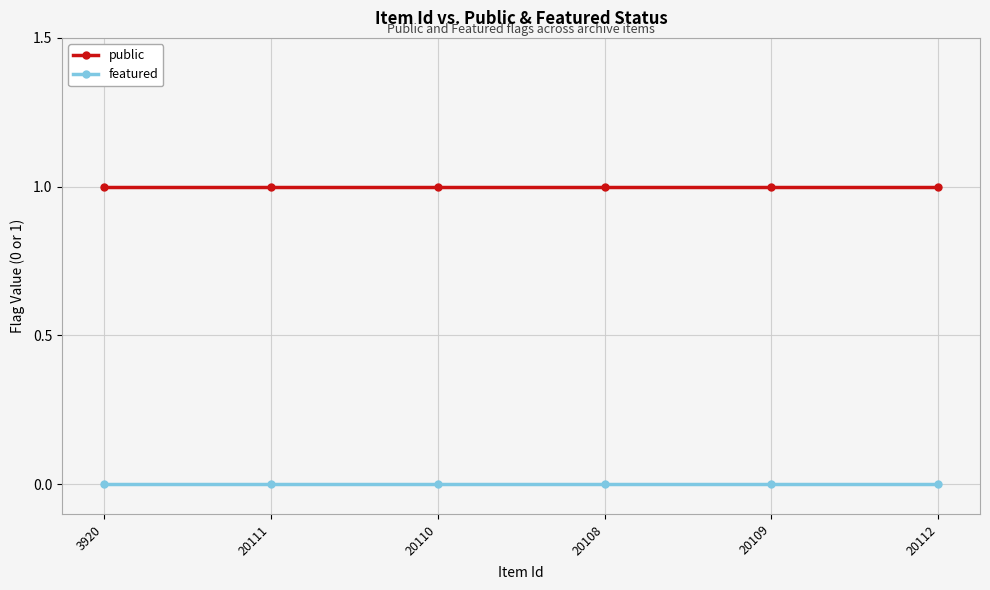

Which series has the largest total across all categories?

public